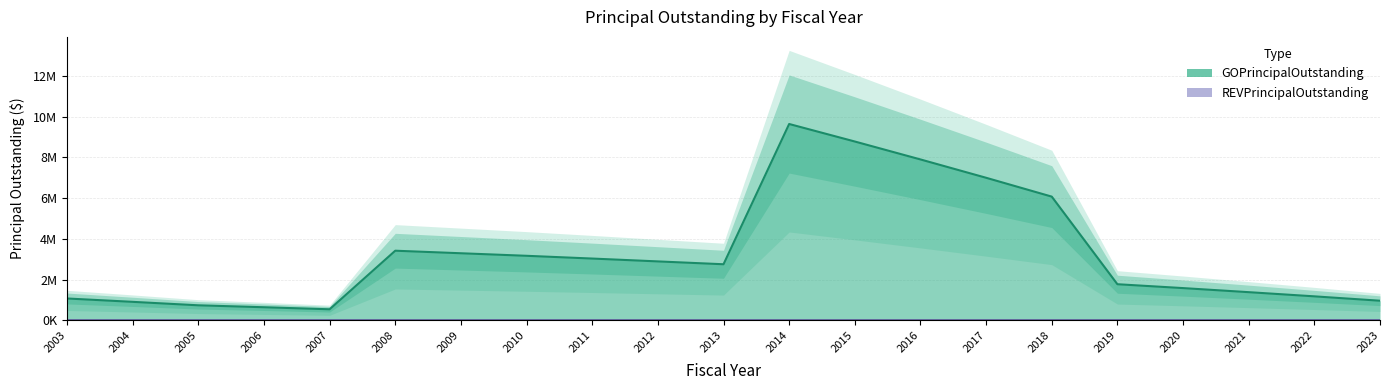

Is it true that the value at 2007 is 250361?

False